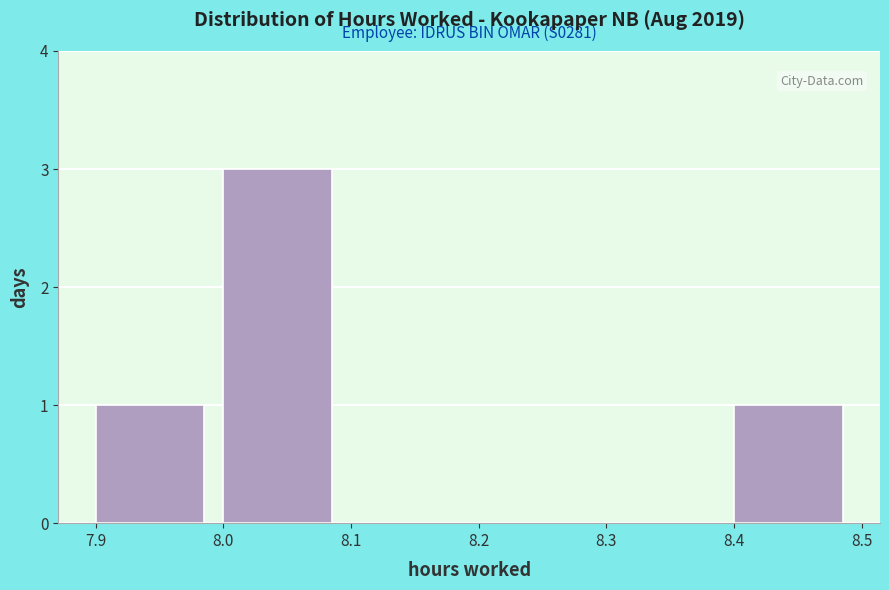

Which range on the x-axis has the tallest bar?

8.0 to 8.1